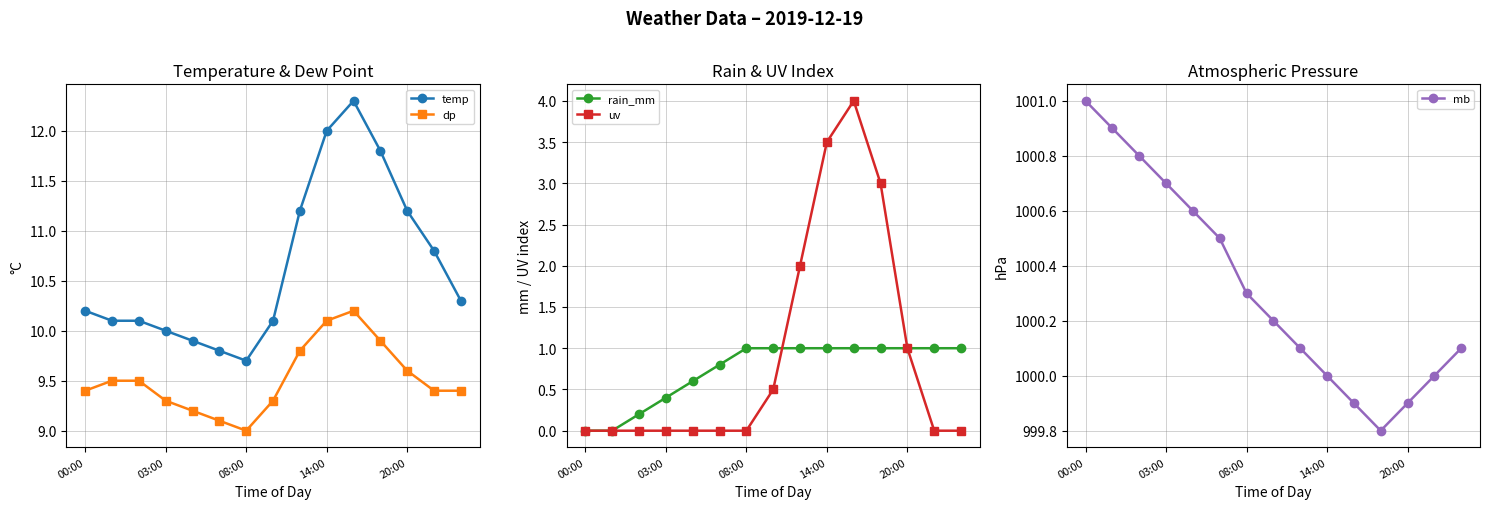

True or false: dp and uv cross at least once.

False